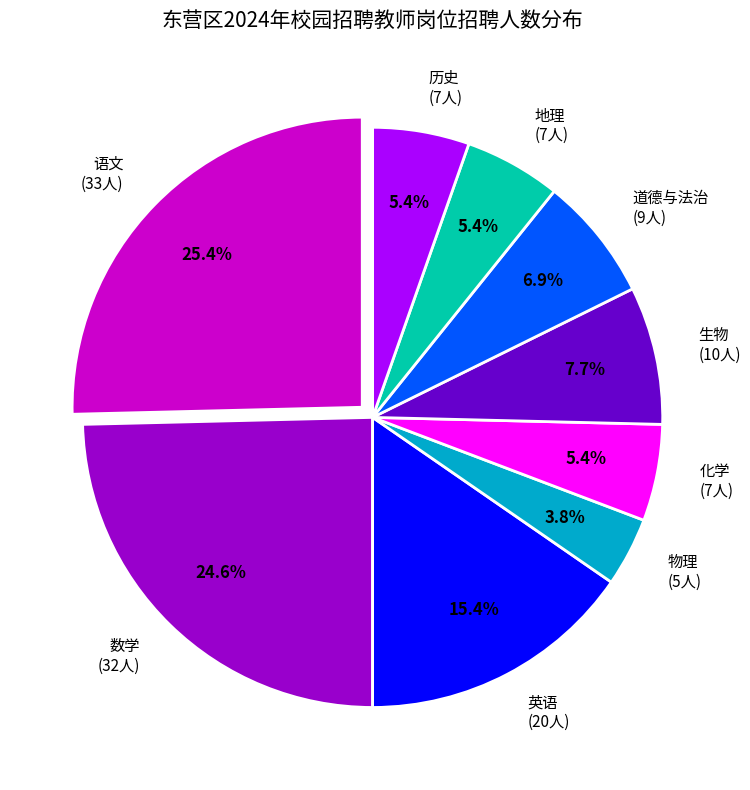

What is the total percentage of 数学 (32人) and 语文 (33人)?

50.0%